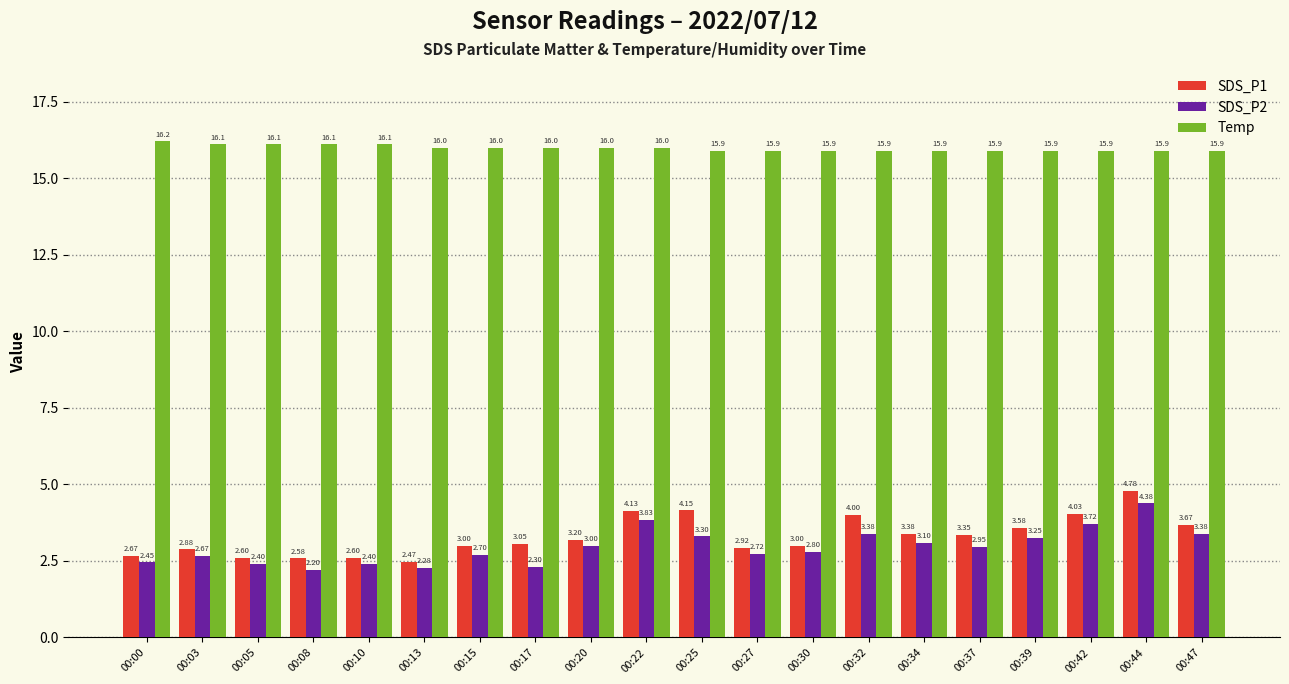

The SDS_P2 series shows 2.2 at 00:08. True or false?

True